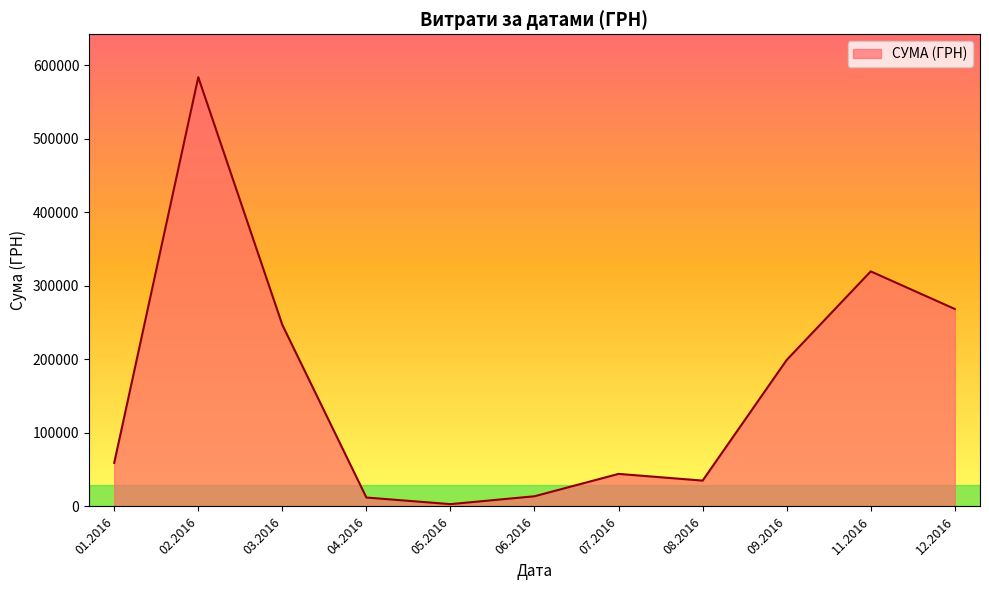

The value at 03.2016 is 52325.4. True or false?

False